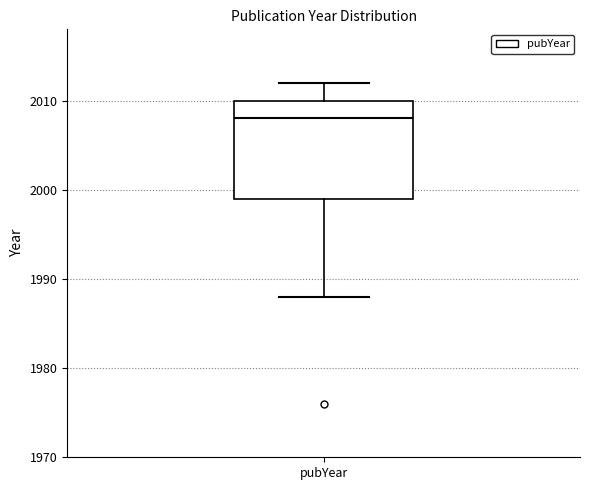

Read this box plot against the y-axis: the position of the median line, the range covered by the box, and the ends of both whiskers. The values are not printed on the chart, so give them approximately, as read against the axis.

median 2008, box 1999 to 2010, whiskers 1988 to 2012